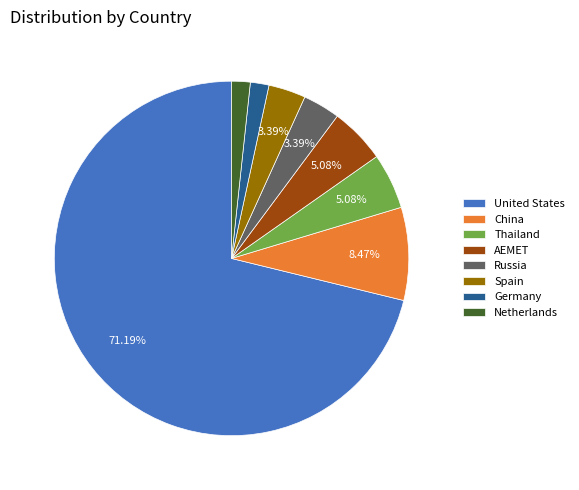

True or false: Russia accounts for 17% of the total.

False